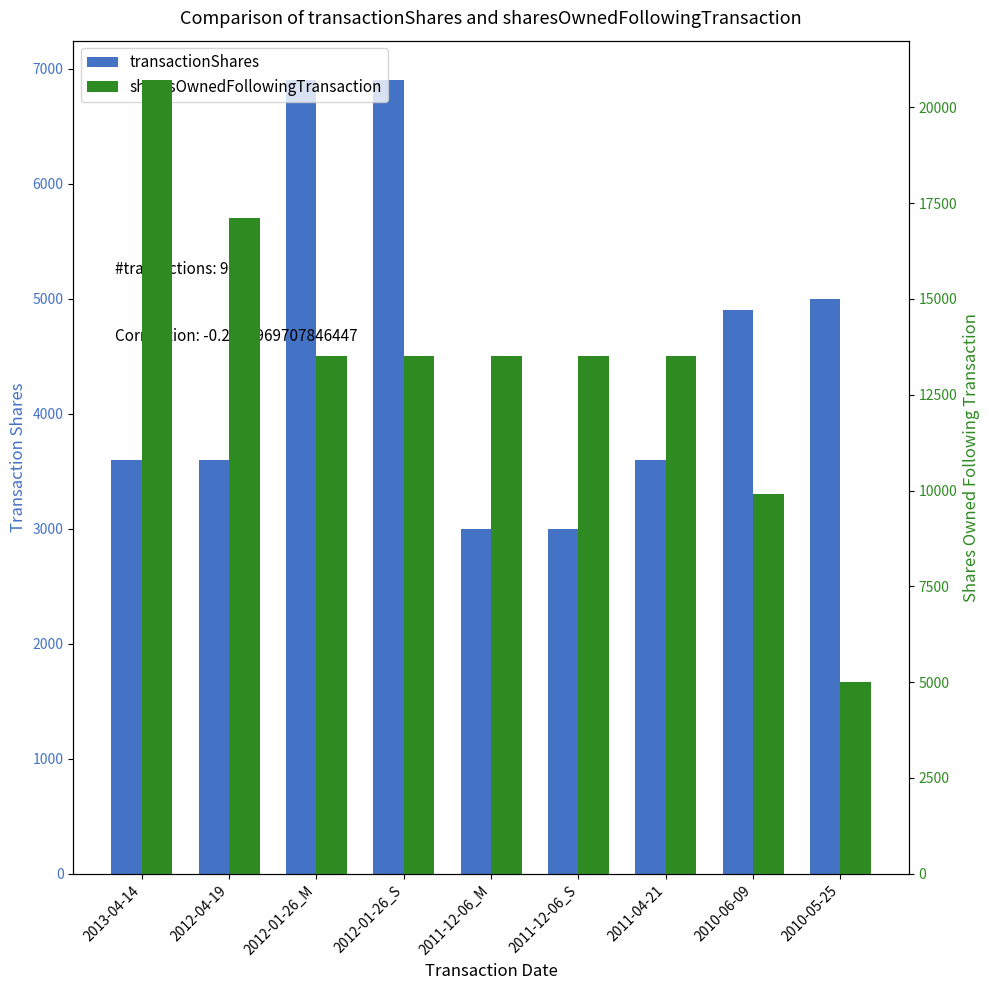

What is the average value of the sharesOwnedFollowingTransaction series?

13356